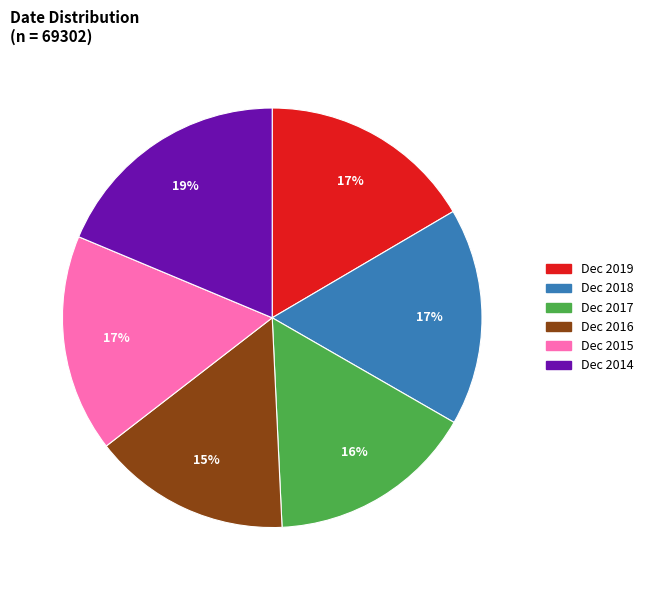

To the nearest percent, what is the average slice percentage?

17%